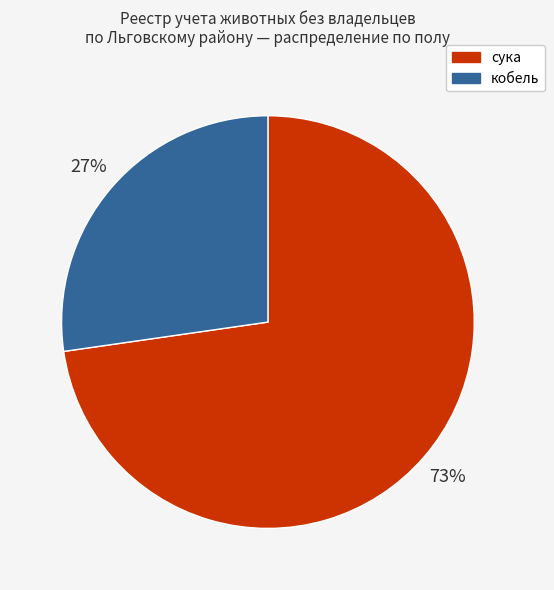

Is it true that кобель is 34% of the pie?

False